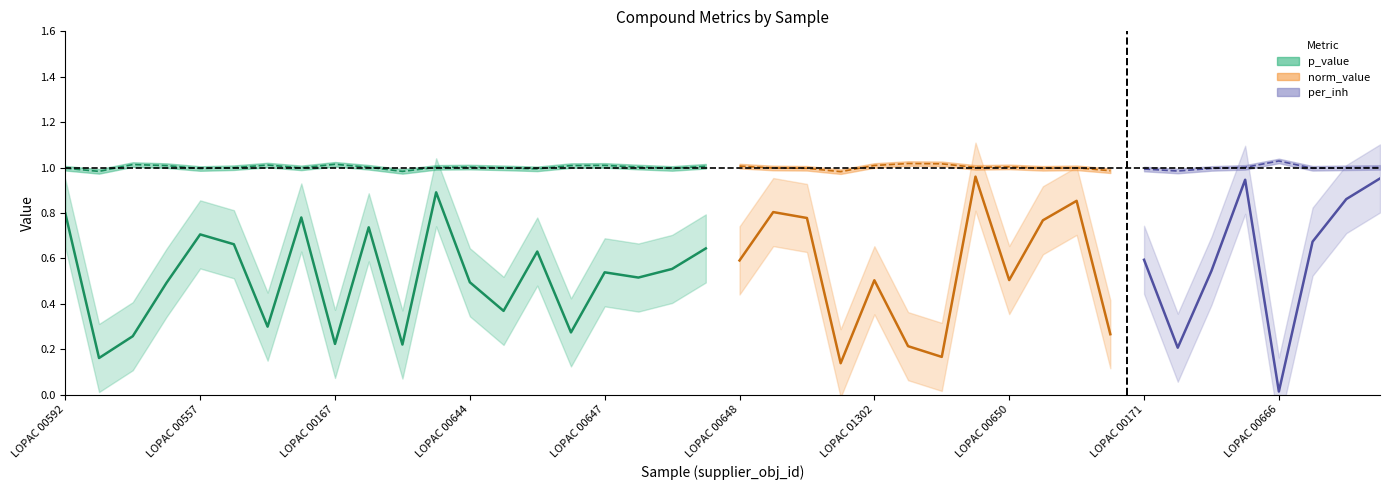

List the series in order of their overall mean, highest first.

norm_value, p_value, per_inh